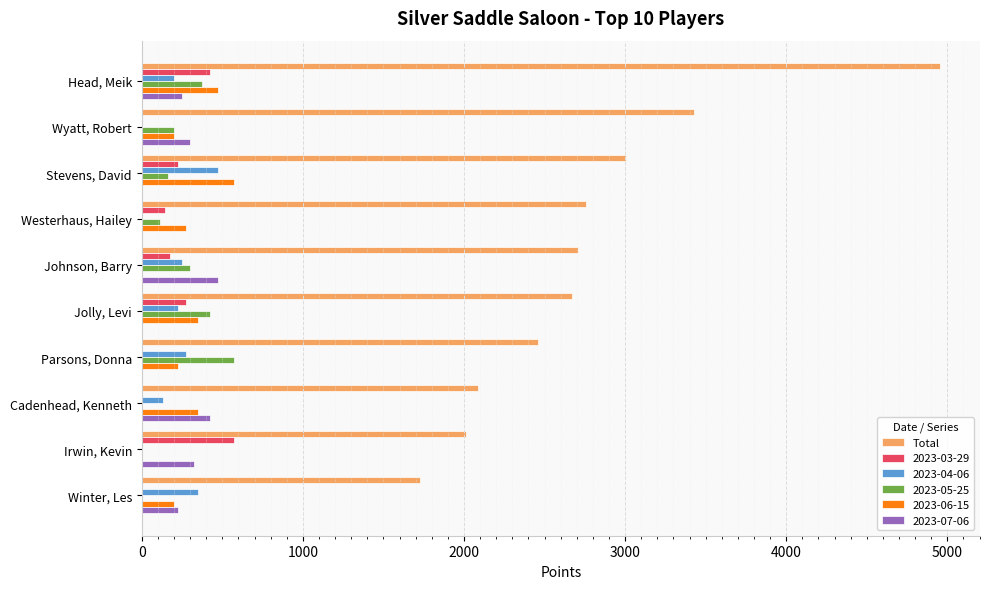

True or false: 2023-04-06 has a value of 0 at Westerhaus, Hailey.

True